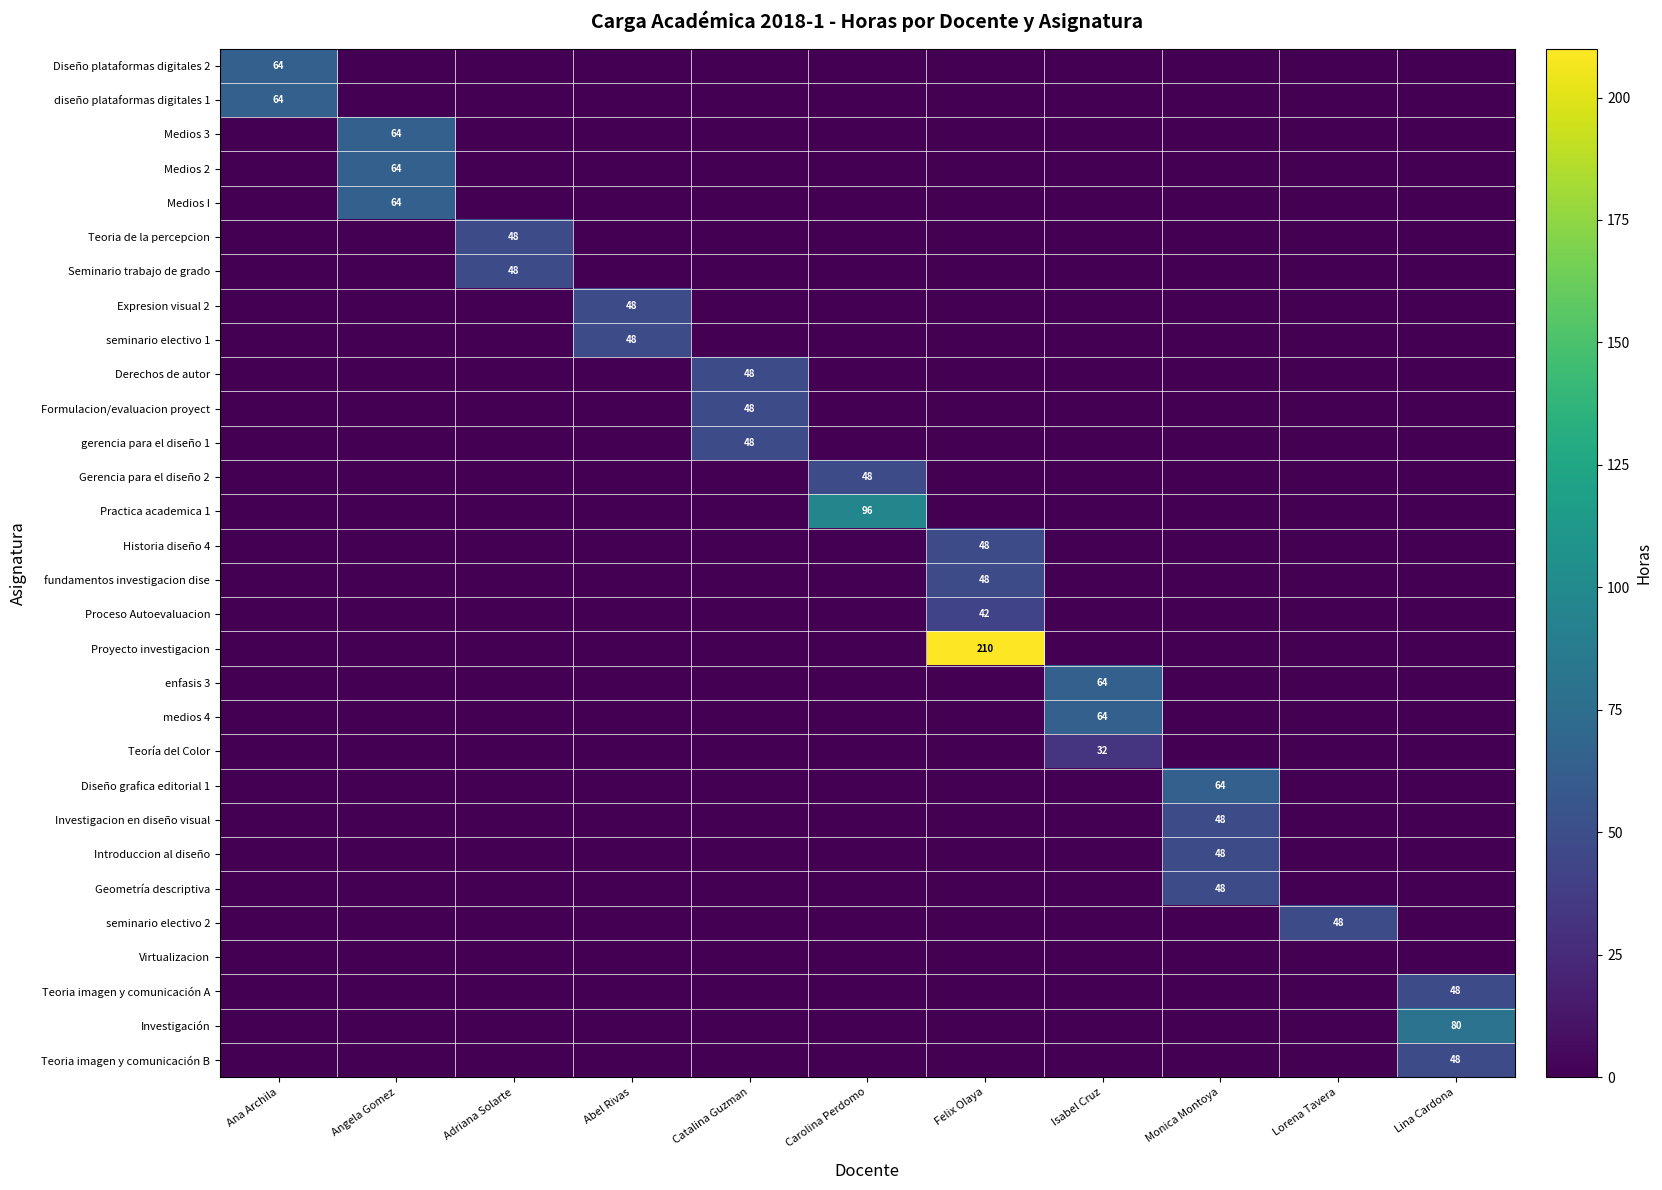

True or false: Gerencia para el diseño 2 has a value of 48 at Carolina Perdomo.

True